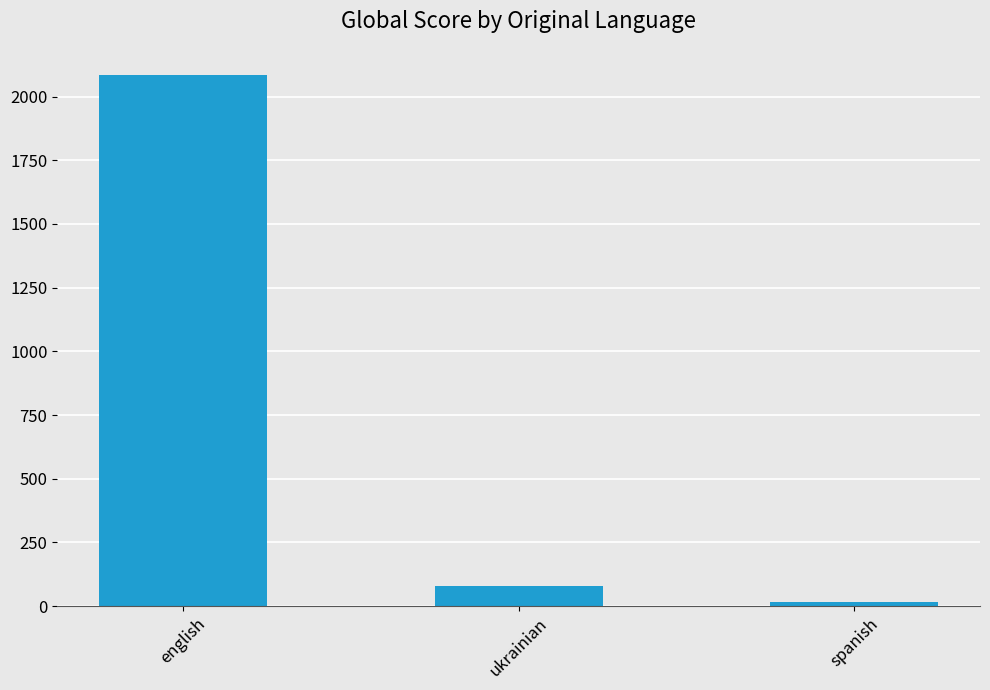

Are the bars horizontal?

No